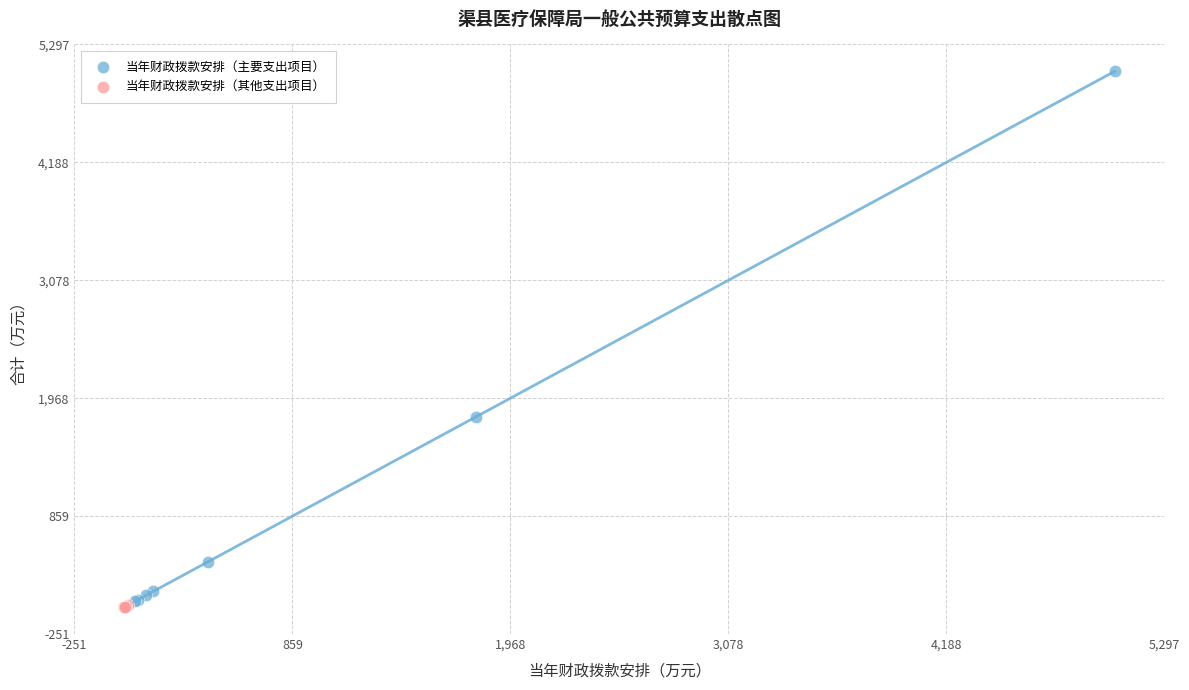

Which series reaches the maximum Y coordinate?

当年财政拨款安排（主要支出项目）